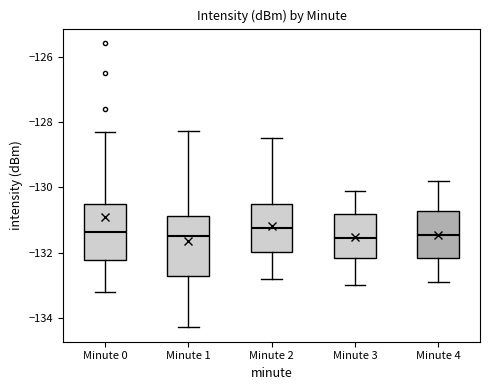

Reading left to right, transcribe this box plot: for each box, give where its median line is, the range the box spans, and where its two whiskers end, as read against the y-axis. The values are not printed on the chart, so give them approximately, as read against the axis.

Minute 0: median -131.4, box -132.2 to -130.4, whiskers -133.2 to -128.4
Minute 1: median -131.4, box -132.8 to -130.8, whiskers -134.2 to -128.2
Minute 2: median -131.2, box -132.0 to -130.6, whiskers -132.8 to -128.4
Minute 3: median -131.6, box -132.2 to -130.8, whiskers -133.0 to -130.0
Minute 4: median -131.4, box -132.2 to -130.8, whiskers -132.8 to -129.8